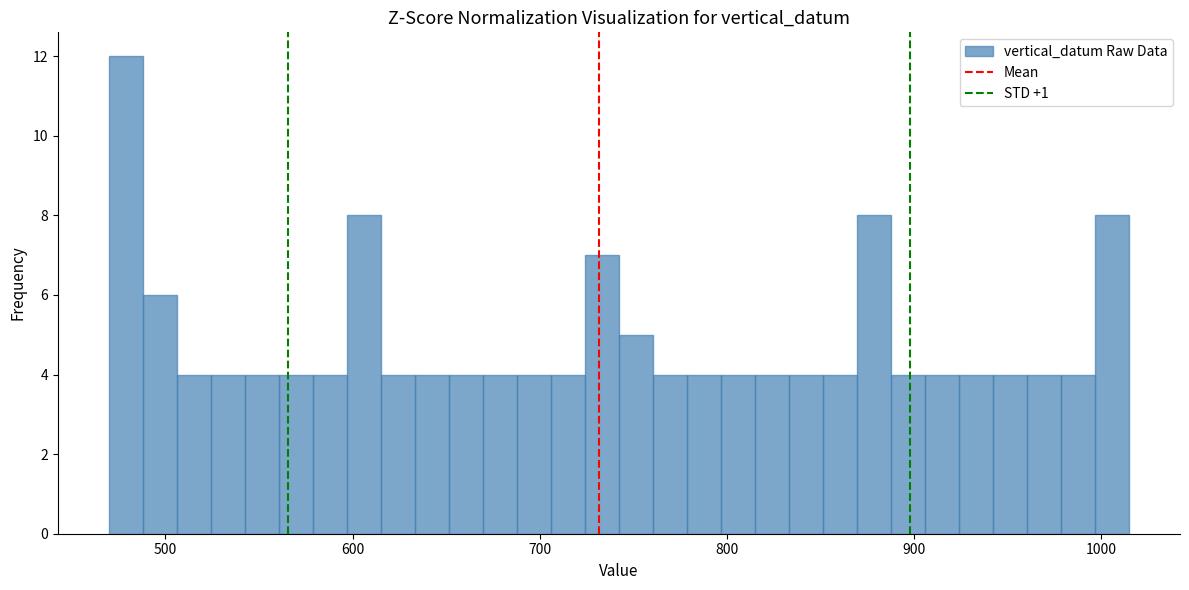

Around what value on the x-axis is the tallest bar? Give the approximate position of its centre, as read against the axis.

480